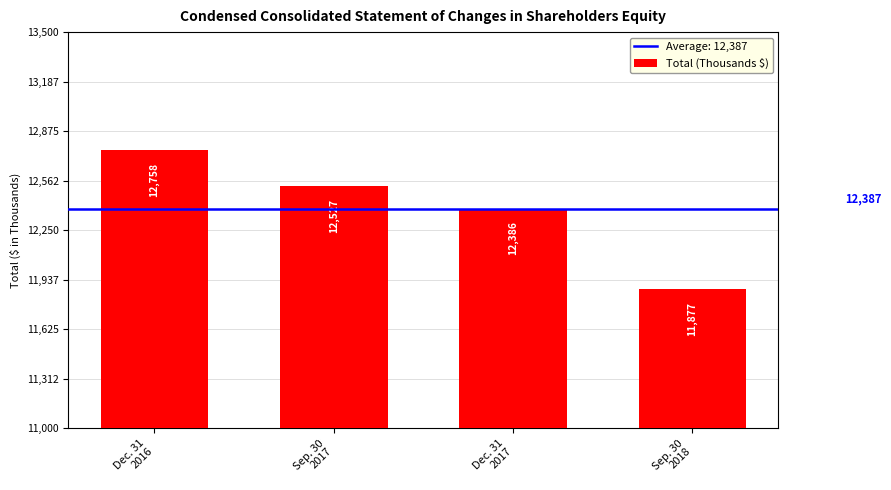

True or false: the data shows 11877 at Sep. 30
2018.

True